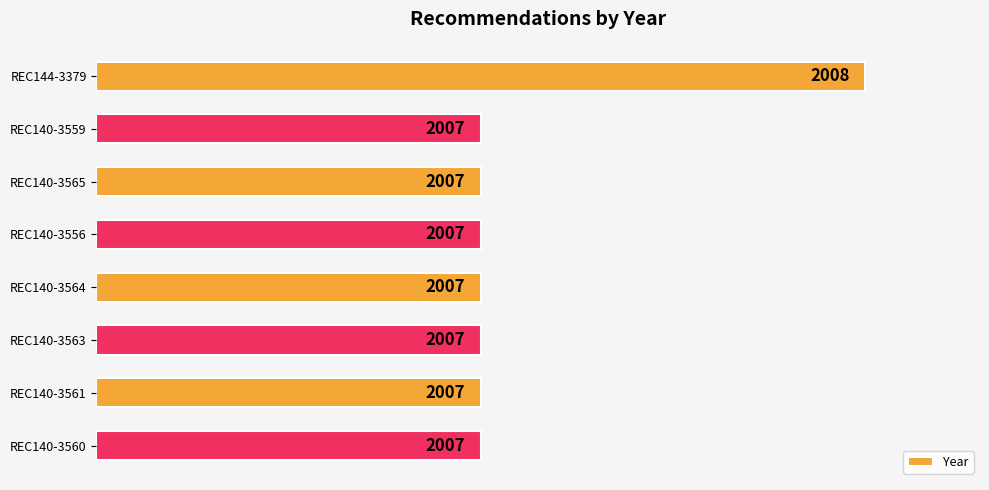

How many bars are there in total?

8